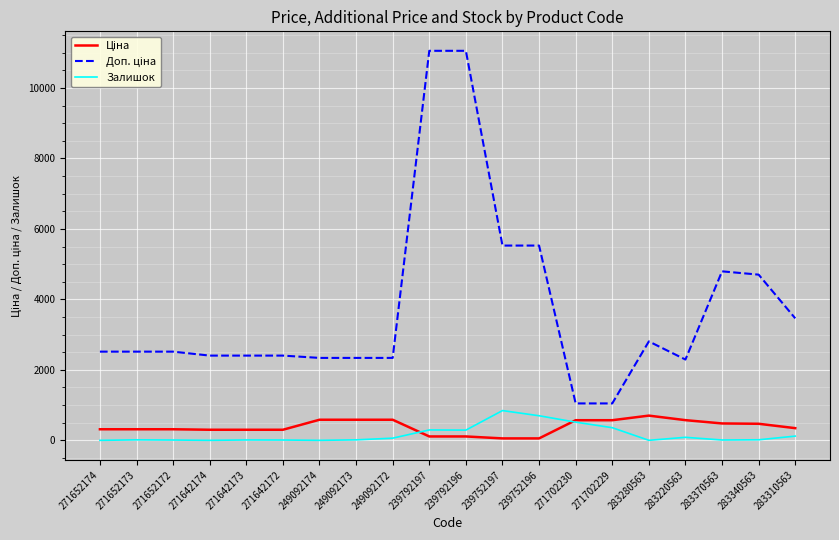

How many distinct data groups are displayed?

3